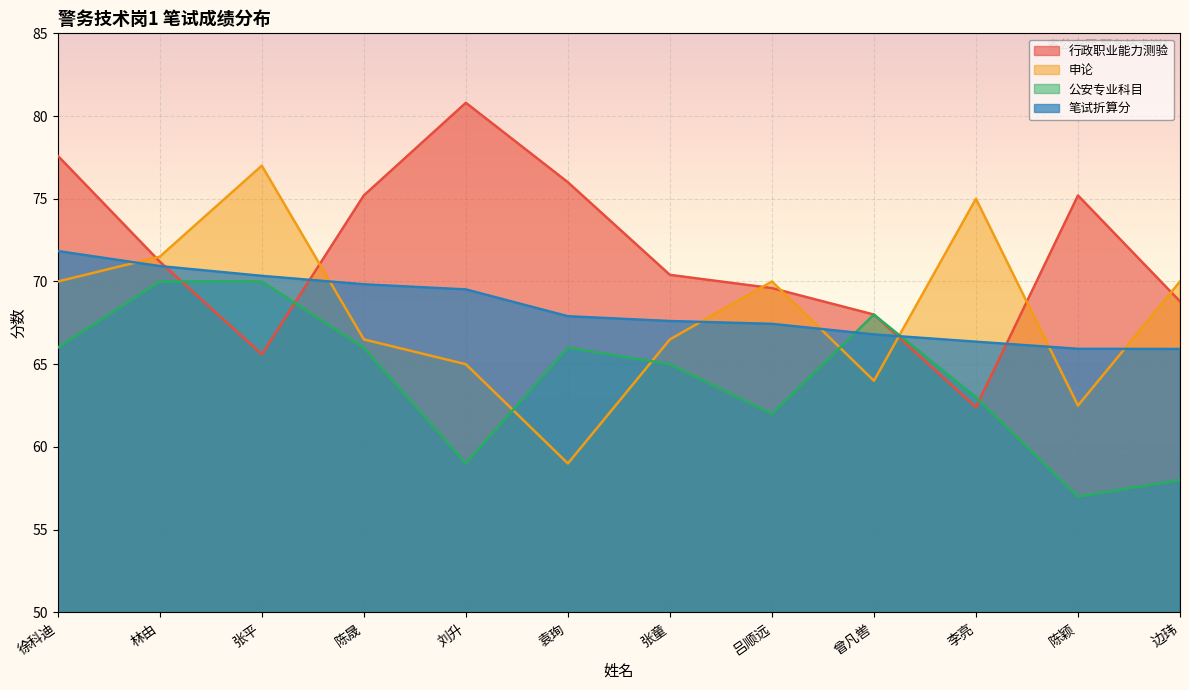

Reading left to right, extract all data points from this chart.

行政职业能力测验: 徐科迪=77.6	林由=71.2	张平=65.6	陈晟=75.2	刘升=80.8	袁珣=76.0	张童=70.4	吕顺远=69.6	曾凡喾=68.0	李亮=62.4	陈颖=75.2	边玮=68.8
申论: 徐科迪=70.0	林由=71.5	张平=77.0	陈晟=66.5	刘升=65.0	袁珣=59.0	张童=66.5	吕顺远=70.0	曾凡喾=64.0	李亮=75.0	陈颖=62.5	边玮=70.0
公安专业科目: 徐科迪=66.0	林由=70.0	张平=70.0	陈晟=66.0	刘升=59.0	袁珣=66.0	张童=65.0	吕顺远=62.0	曾凡喾=68.0	李亮=63.0	陈颖=57.0	边玮=58.0
笔试折算分: 徐科迪=71.8	林由=70.9	张平=70.3	陈晟=69.8	刘升=69.5	袁珣=67.9	张童=67.6	吕顺远=67.4	曾凡喾=66.8	李亮=66.4	陈颖=65.9	边玮=65.9